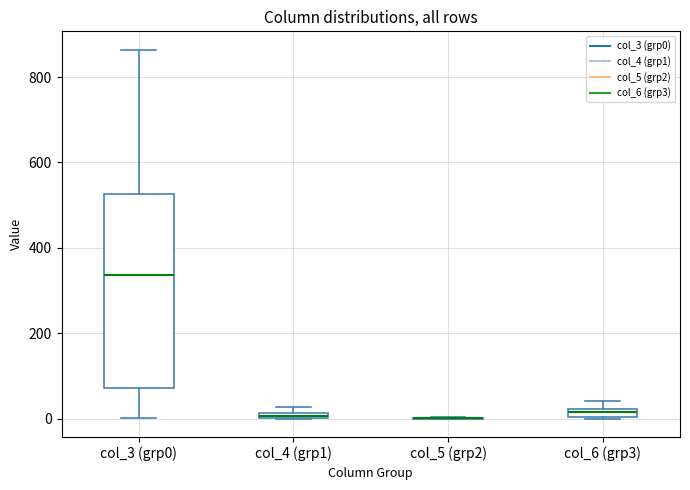

Which box is the tallest, from its lower edge to its upper edge?

col_3 (grp0)